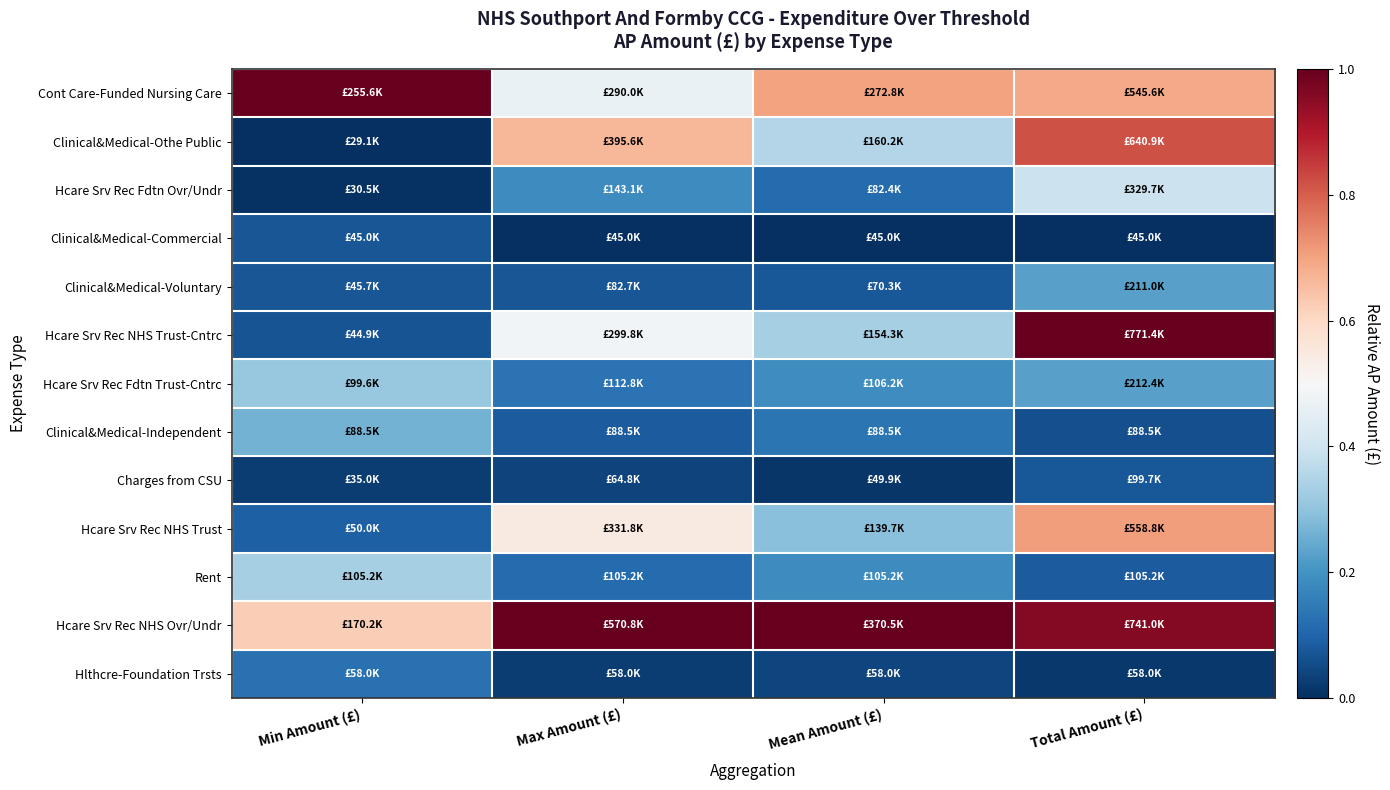

At Min Amount (£), list the series in order from smallest to largest.

Clinical&Medical-Othe Public, Hcare Srv Rec Fdtn Ovr/Undr, Charges from CSU, Hcare Srv Rec NHS Trust-Cntrc, Clinical&Medical-Commercial, Clinical&Medical-Voluntary, Hcare Srv Rec NHS Trust, Hlthcre-Foundation Trsts, Clinical&Medical-Independent, Hcare Srv Rec Fdtn Trust-Cntrc, Rent, Hcare Srv Rec NHS Ovr/Undr, Cont Care-Funded Nursing Care